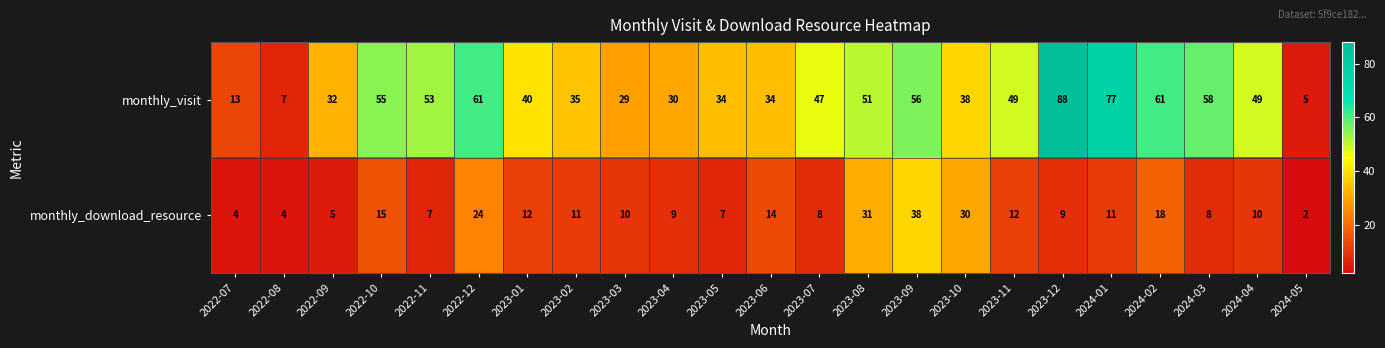

Which category has the lowest value across all series?

2024-05